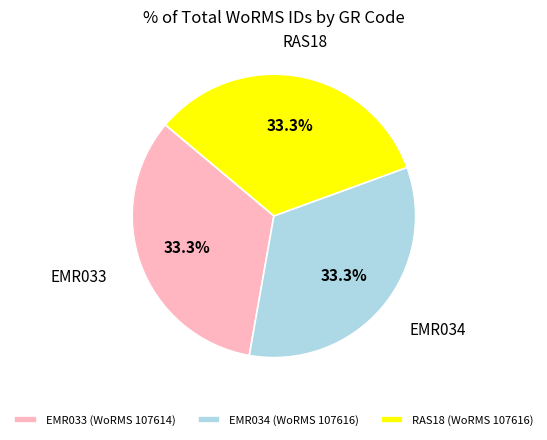

To the nearest percent, what percentage of the pie is EMR034?

33%